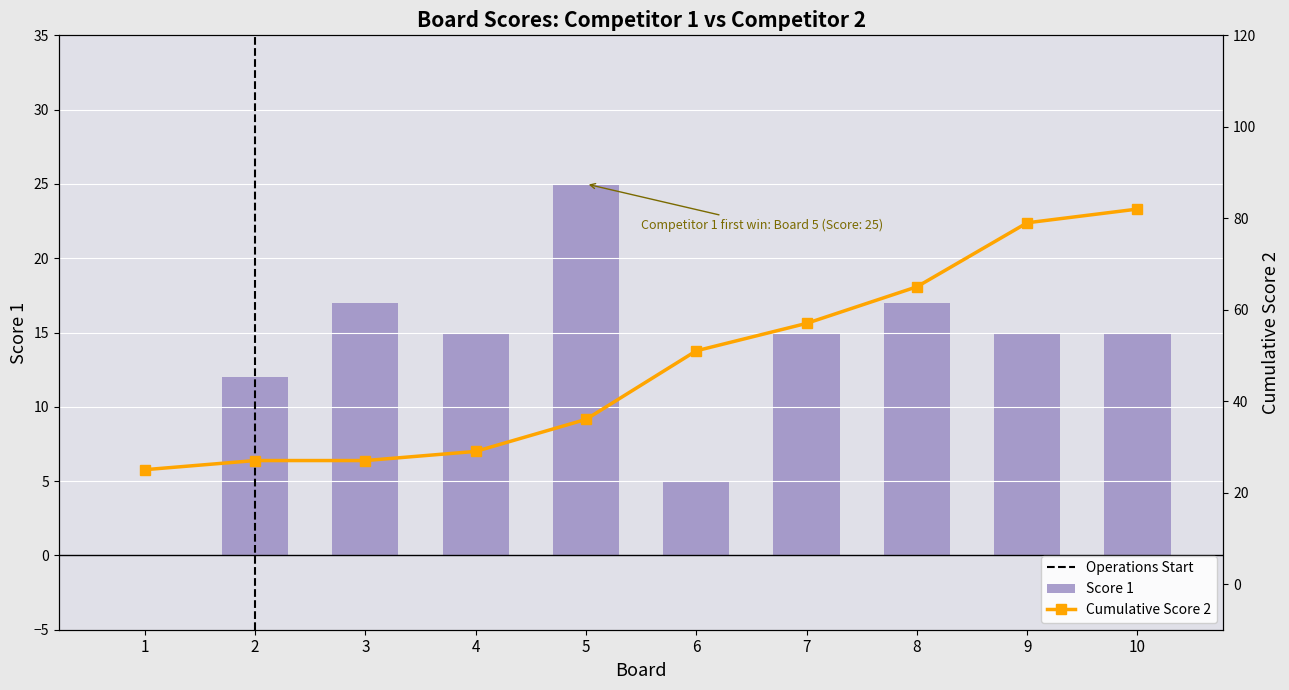

At which label is the value closest to 12?

2